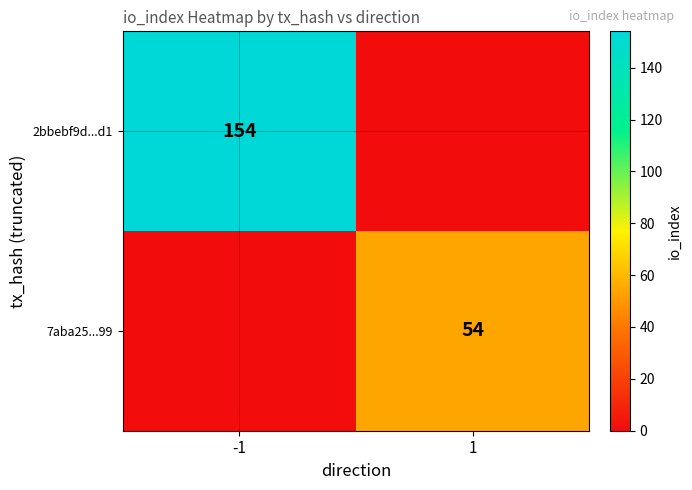

The 7aba25...99 series shows 78 at 1. True or false?

False